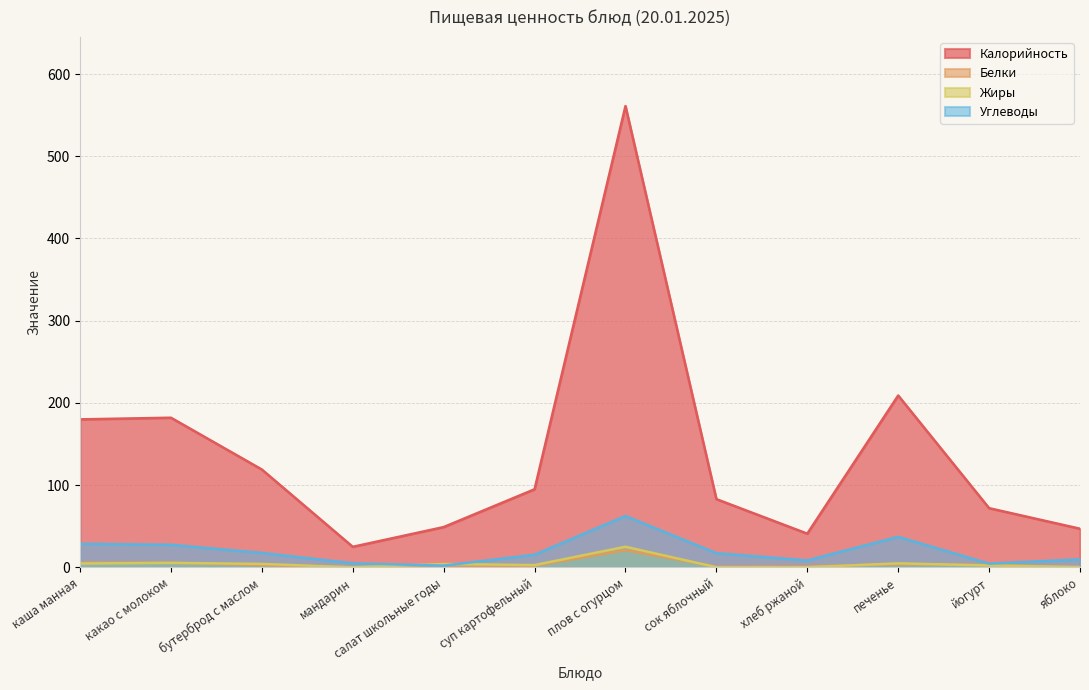

What is the difference between the Белки values at сок яблочный and каша манная?

4.8